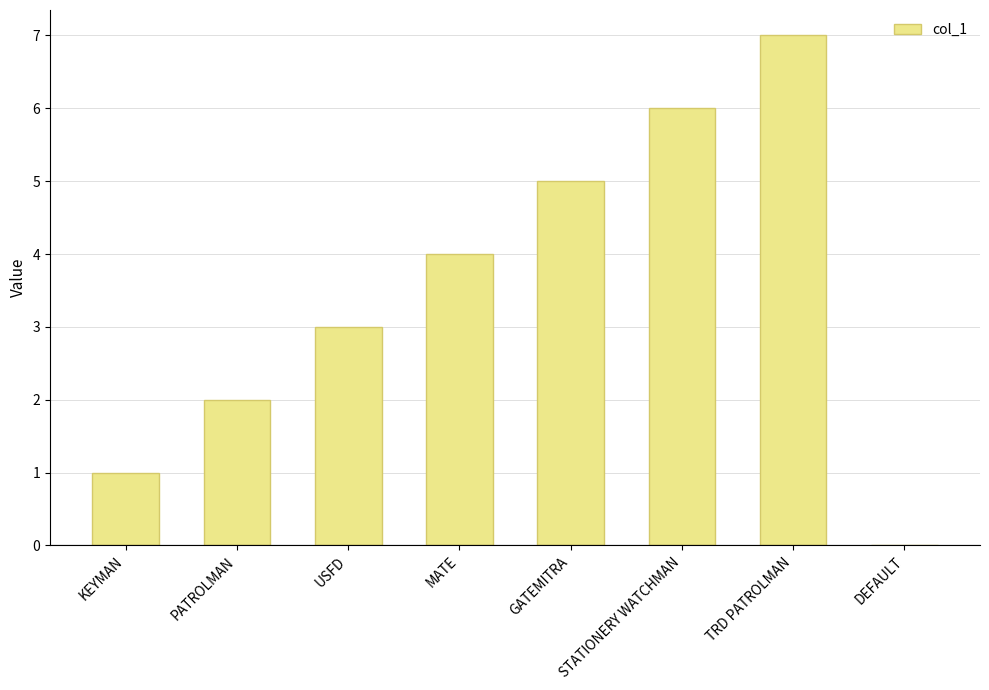

What is the difference between the values at MATE and USFD?

1